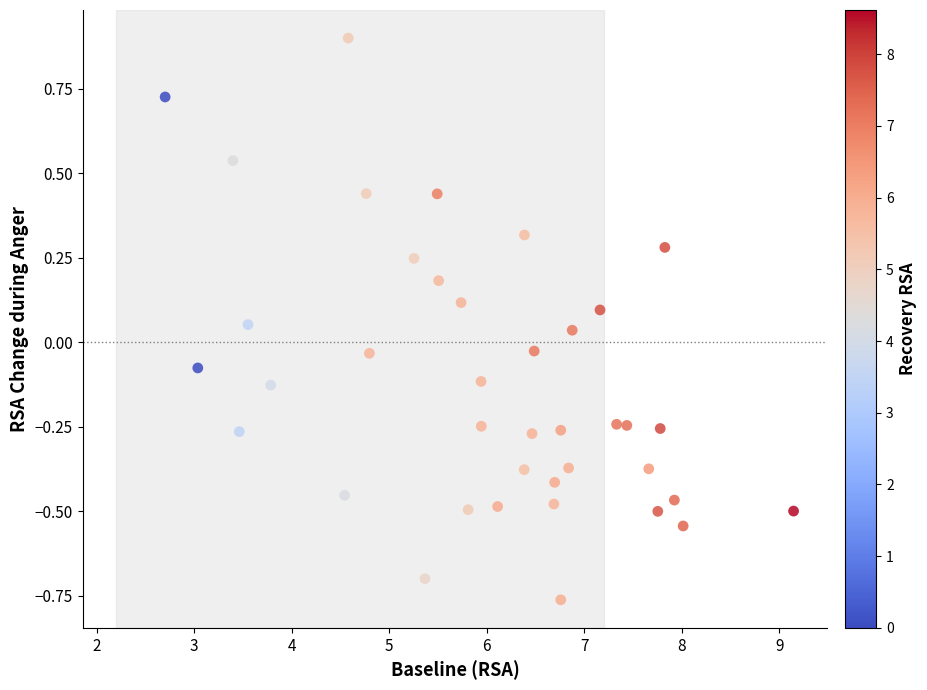

What is the range of X values (max minus min)?

6.4